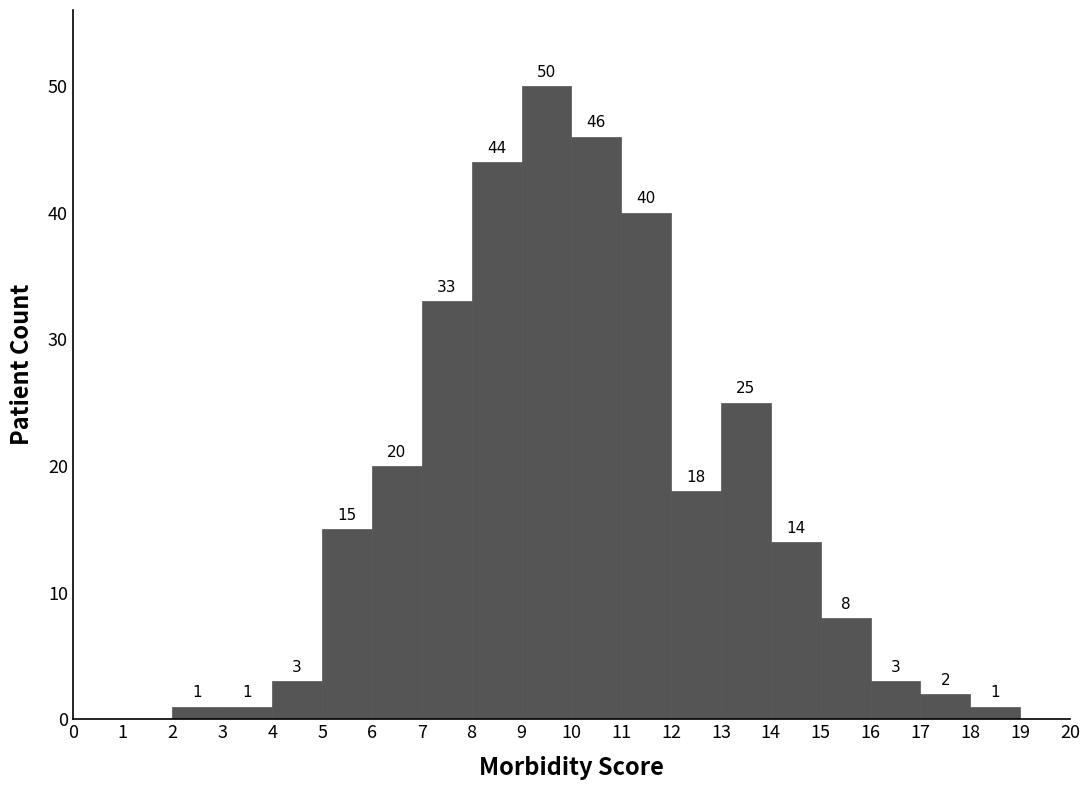

Over which range of the x-axis is the bar tallest?

9 to 10